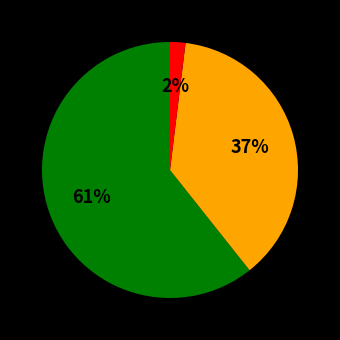

To the nearest percent, what is the average slice percentage?

33%